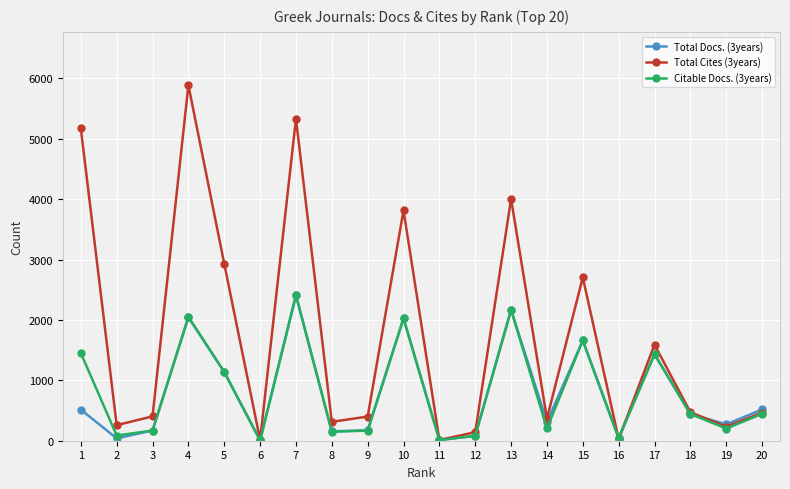

The value of Total Docs. (3years) at 7 is 1626. True or false?

False